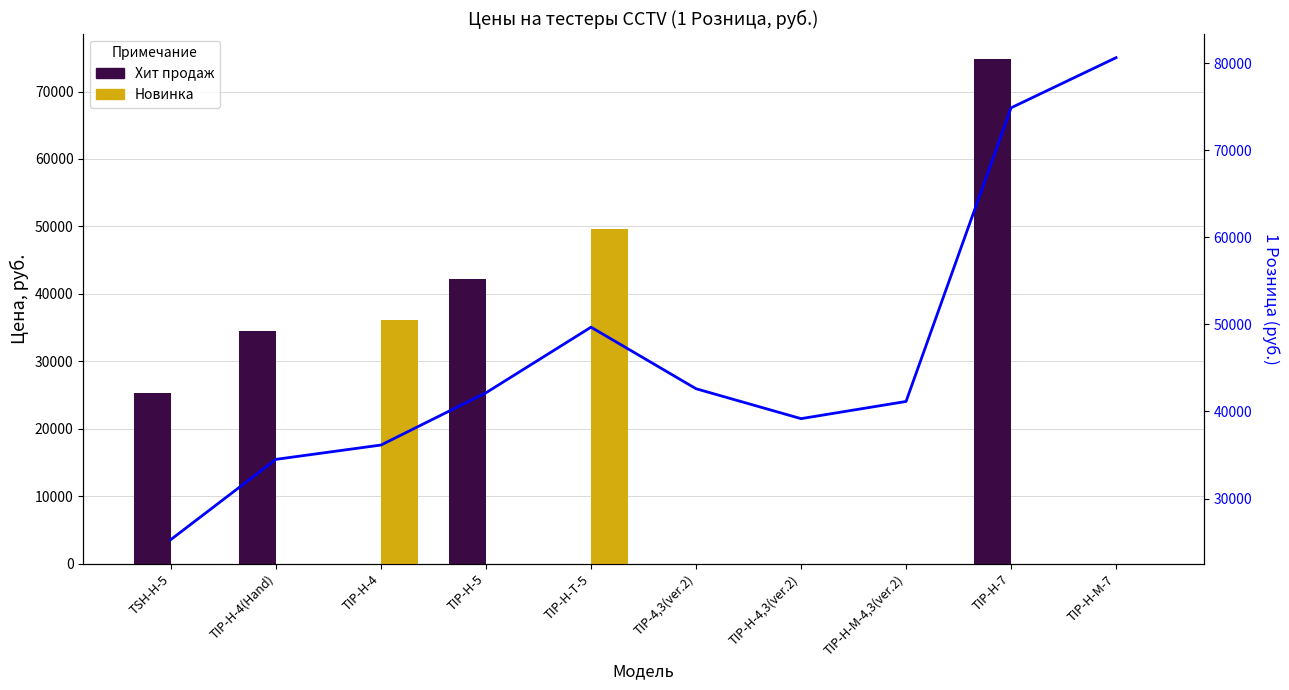

Which series changed the most between TIP-H-4(Hand) and TIP-H-M-4,3(ver.2)?

Хит продаж